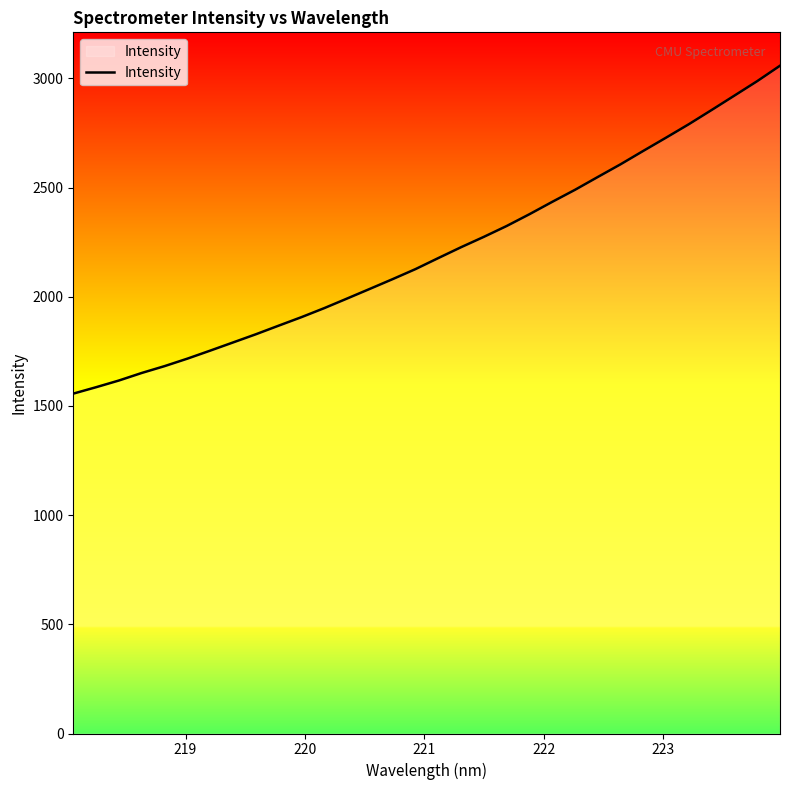

What is the difference between the maximum and minimum values?

1501.8